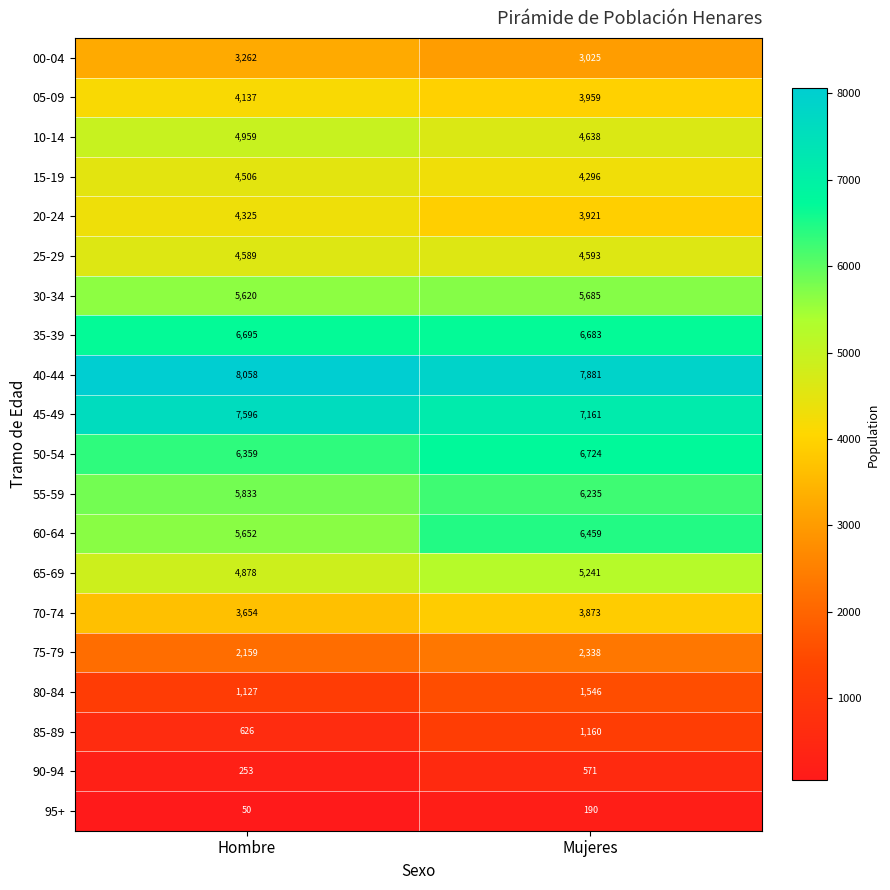

Read the 45-49 value at Mujeres, to the nearest 10.

7160